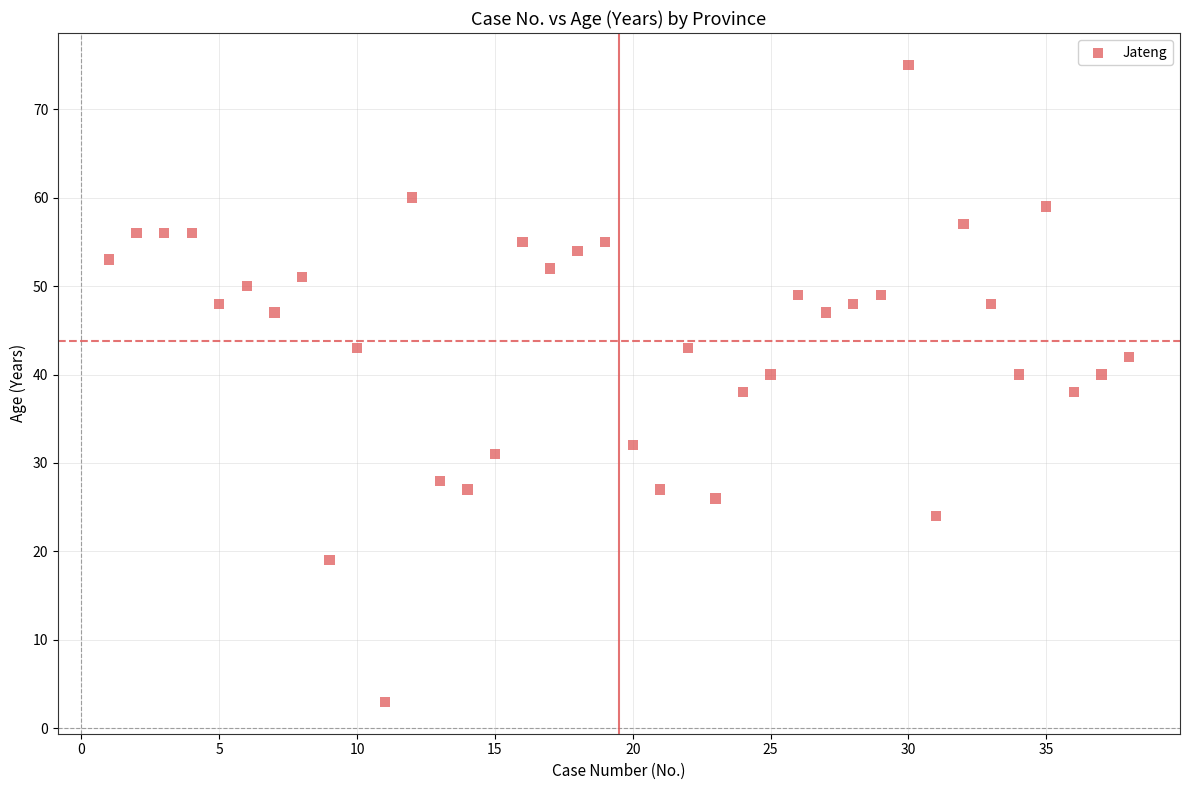

What is the range of X values (max minus min)?

37